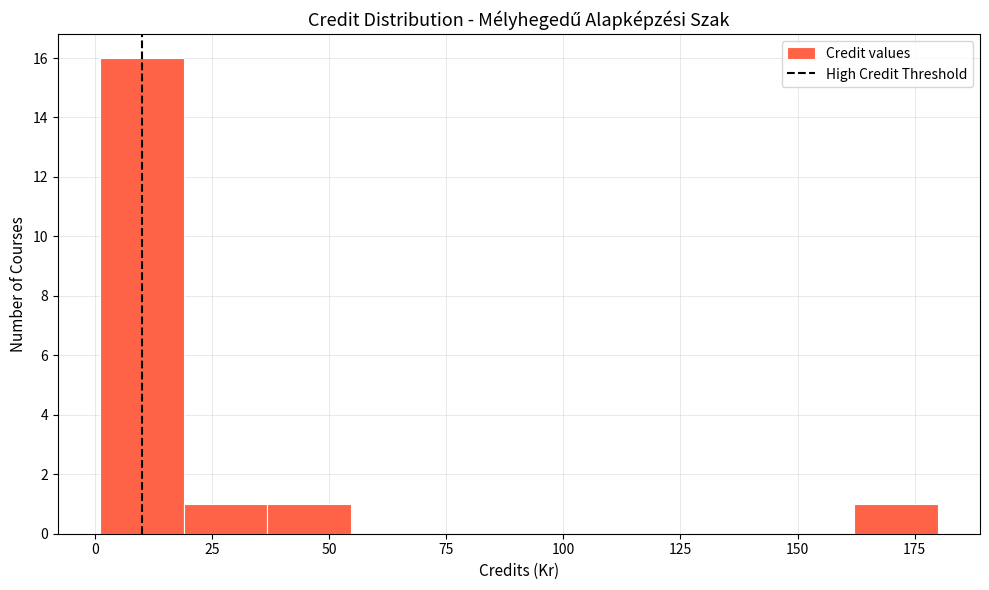

Read against the x-axis, roughly where is the centre of the tallest bar?

10